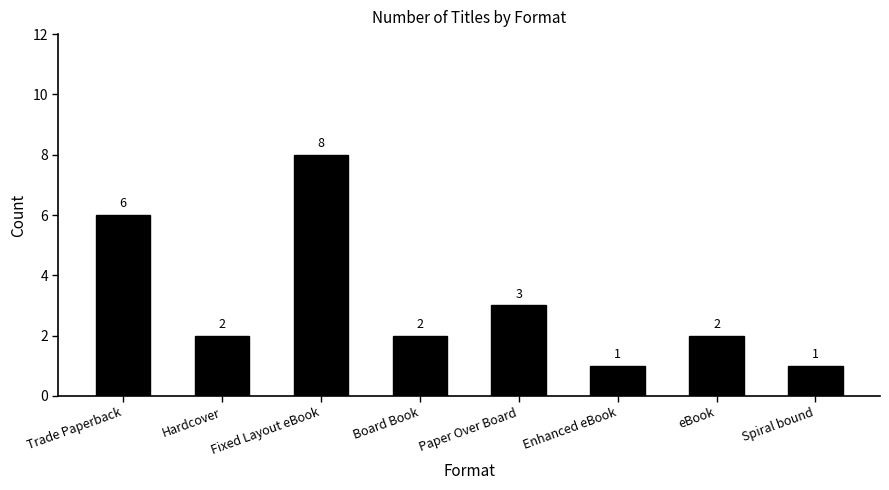

What is the label of the 5th bar from the left?

Paper Over Board